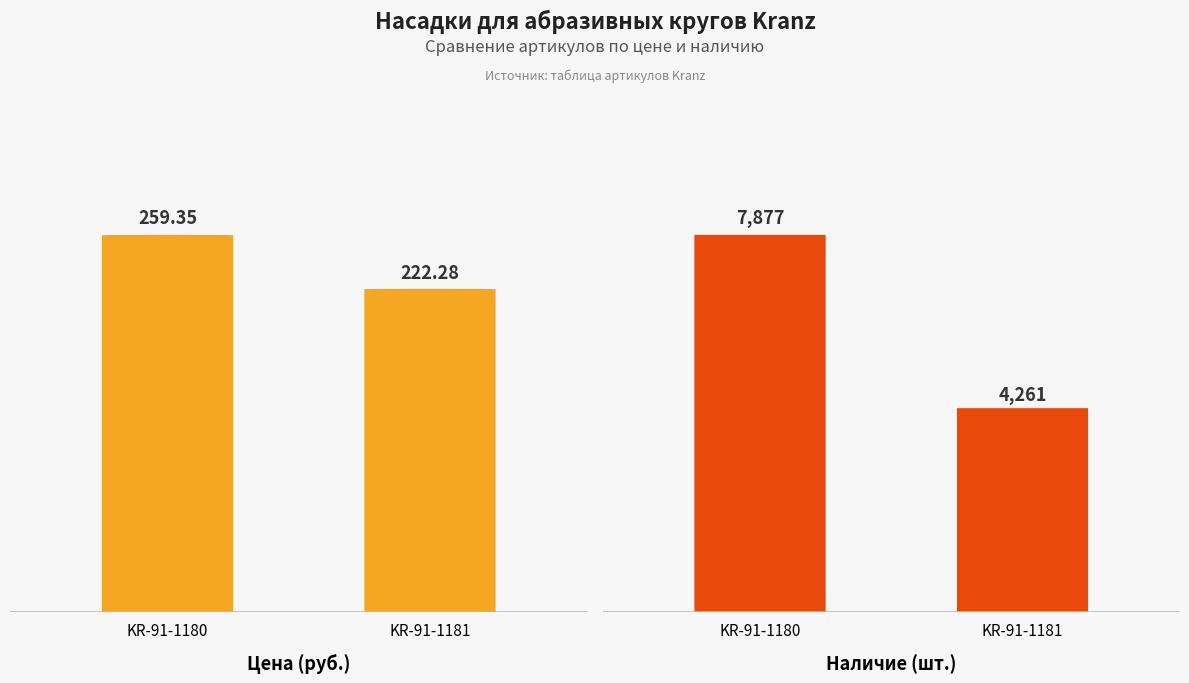

What is the difference between the Наличие values at KR-91-1181 and KR-91-1180?

3616.0